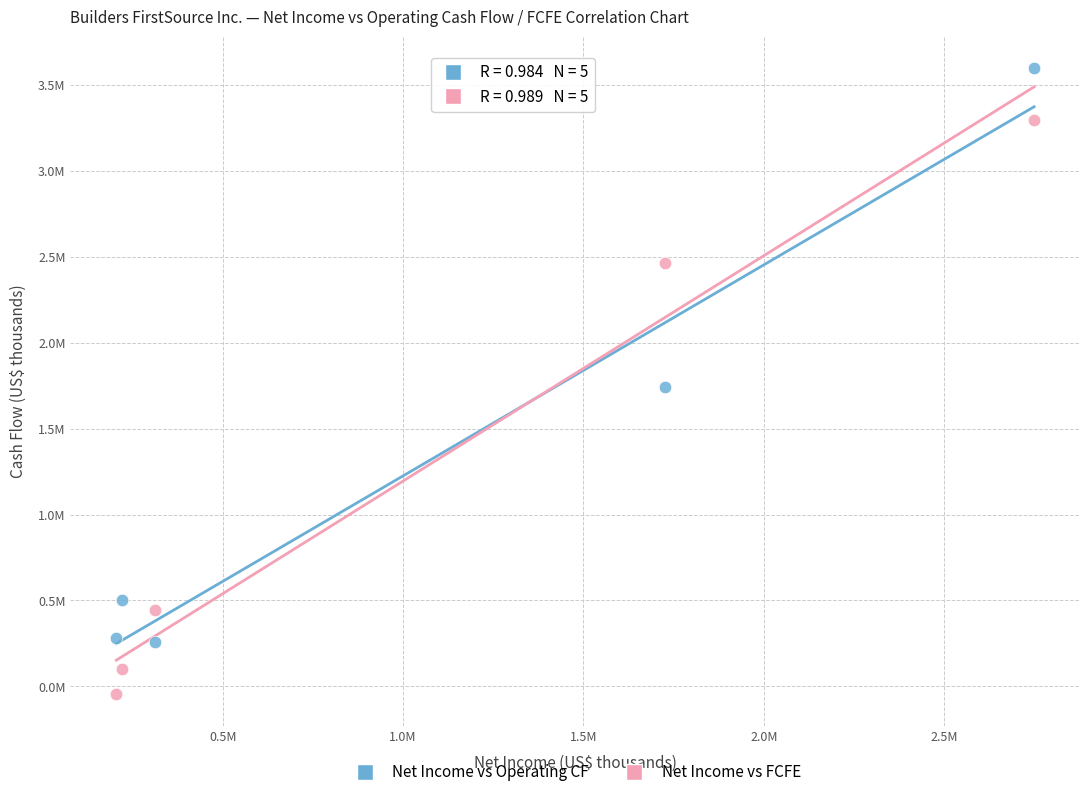

What are all the series names shown in the legend?

Net Income vs Operating CF, Net Income vs FCFE